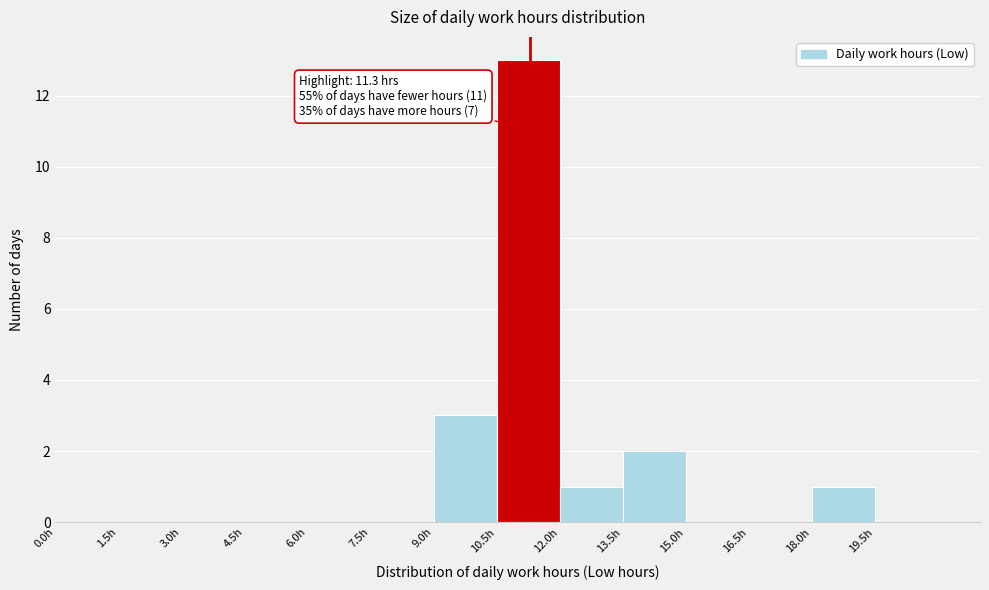

Over which range of the x-axis is the bar tallest?

10.5 to 12.0